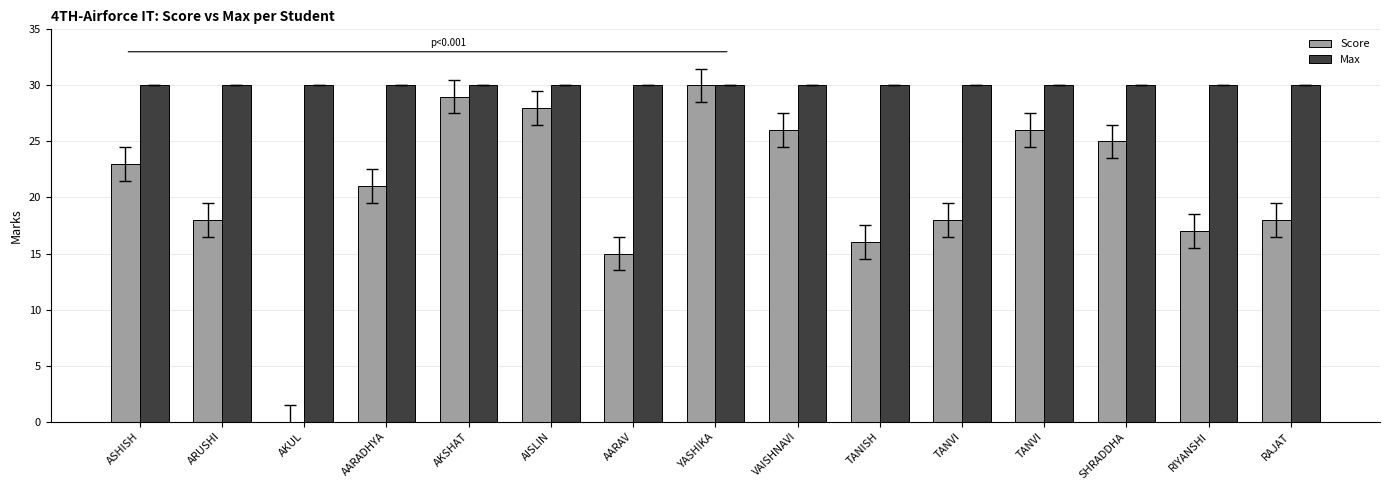

Rank the series by their average value, from lowest to highest.

Score, Max